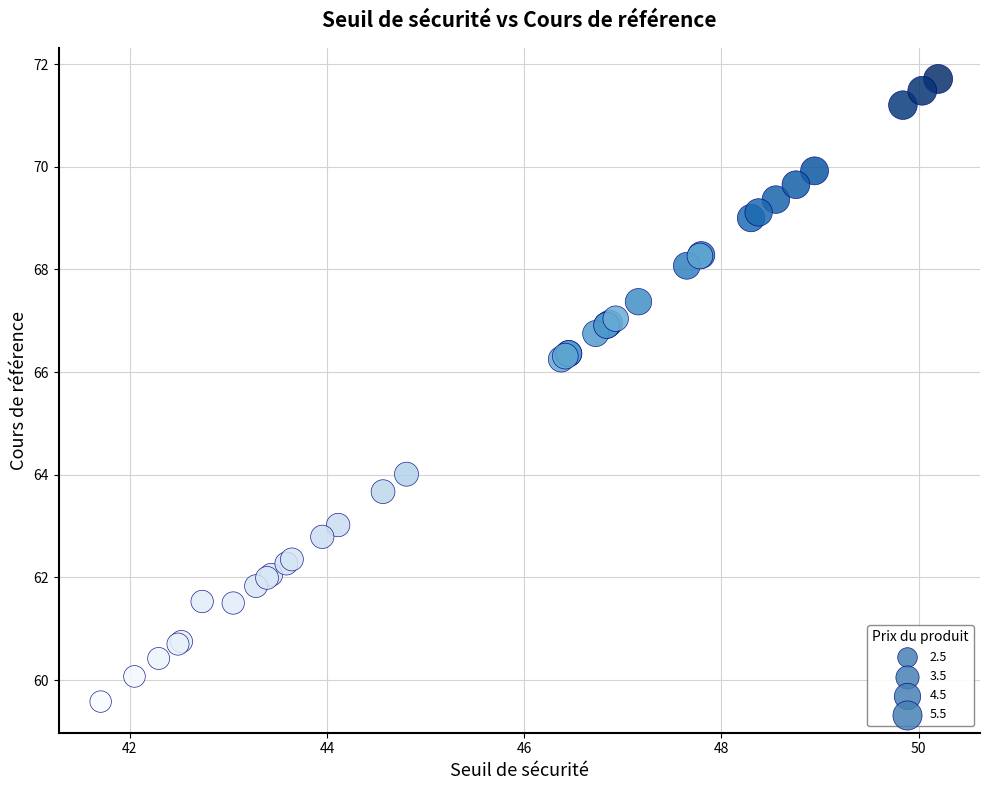

What Y value in the scatter plot is closest to 65?

64.0